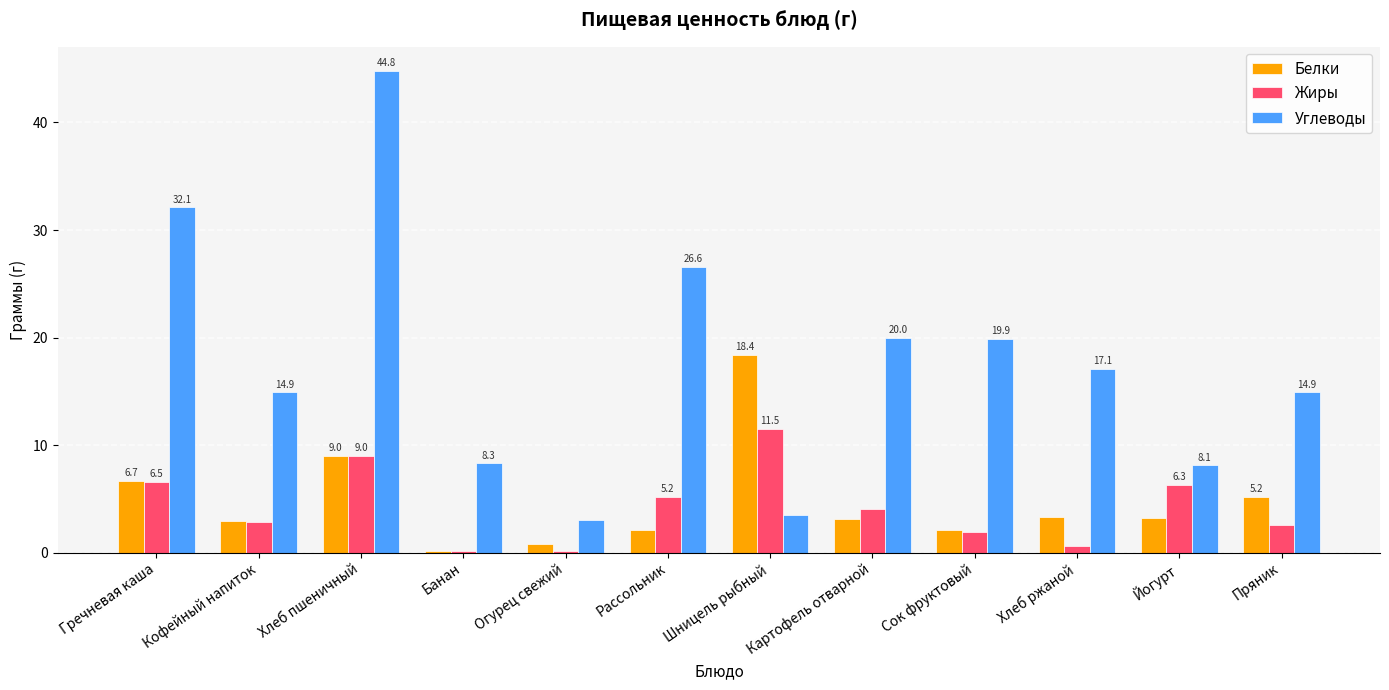

Where does the Углеводы series first go above 17?

Гречневая каша